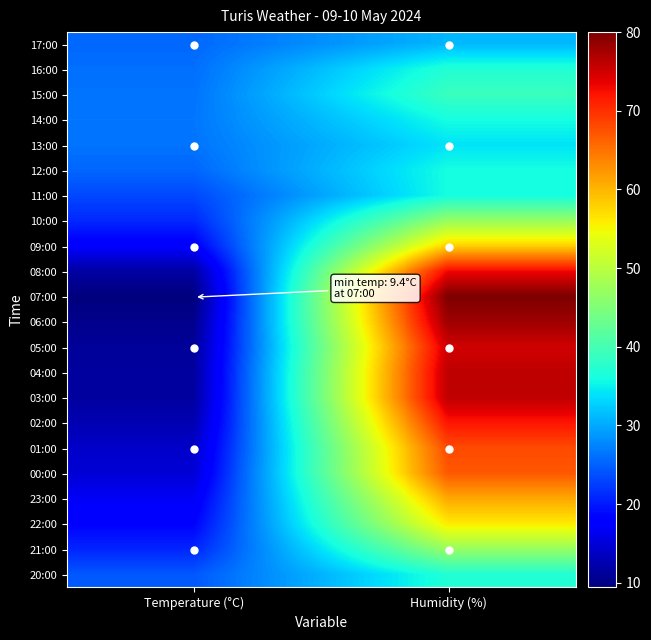

Between Temperature (°C) and Humidity (%), which is larger?

Humidity (%)